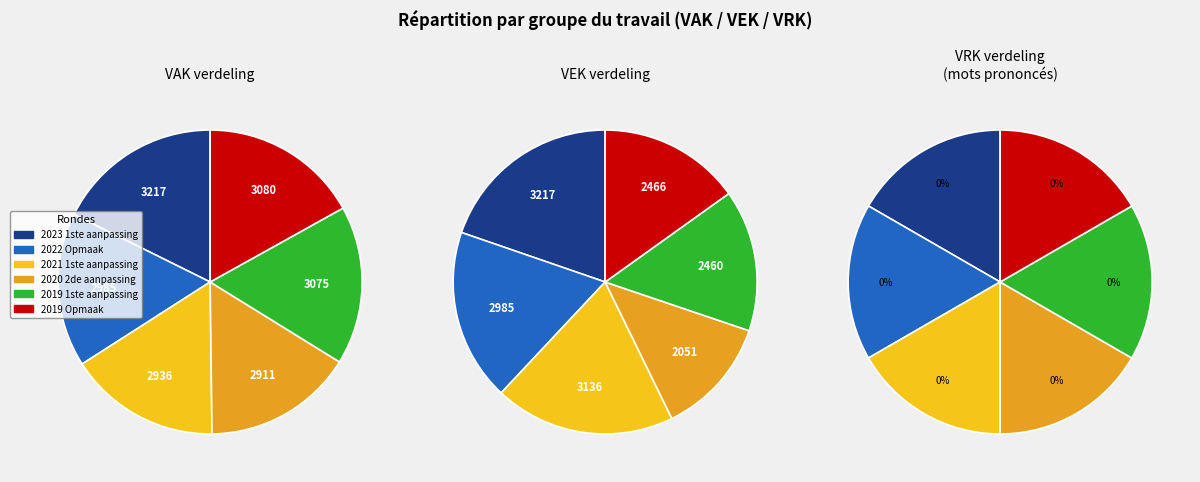

Does 2023 1ste aanpassing represent more than half of the total?

No